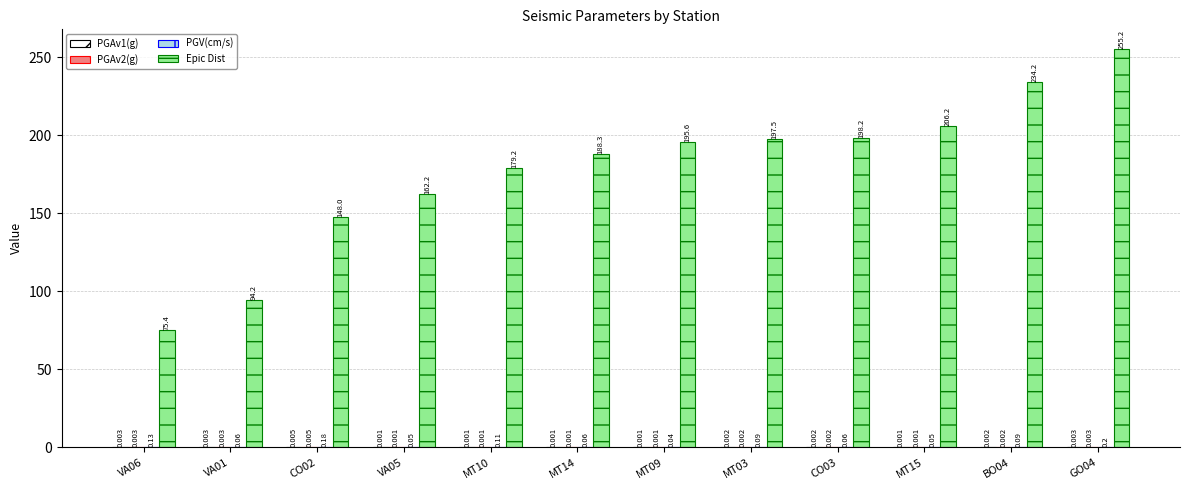

Between CO02 and CO03, which series saw the biggest shift?

Epic Dist